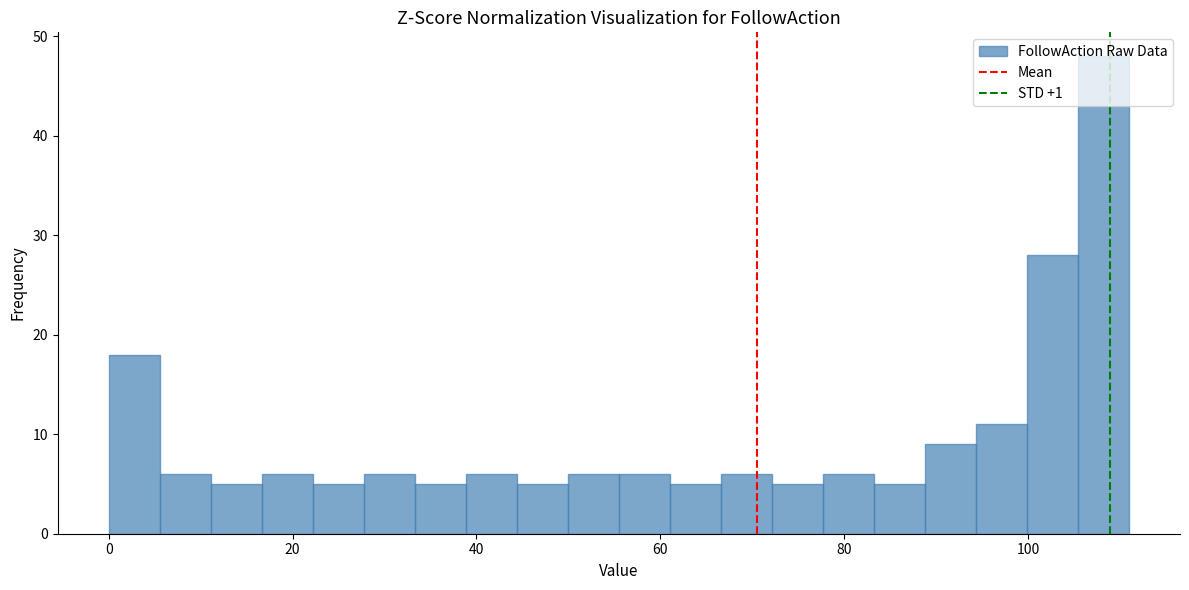

Around what value on the x-axis is the tallest bar? Give the approximate position of its centre, as read against the axis.

108